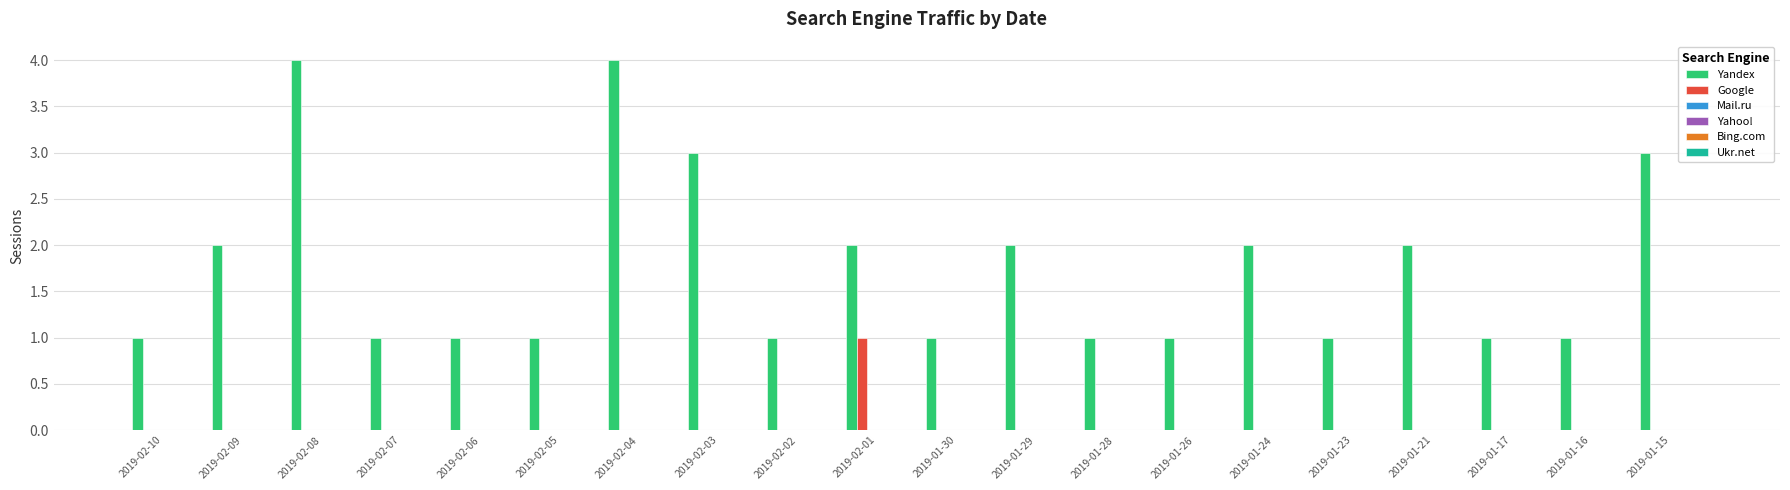

How many distinct data groups are displayed?

2